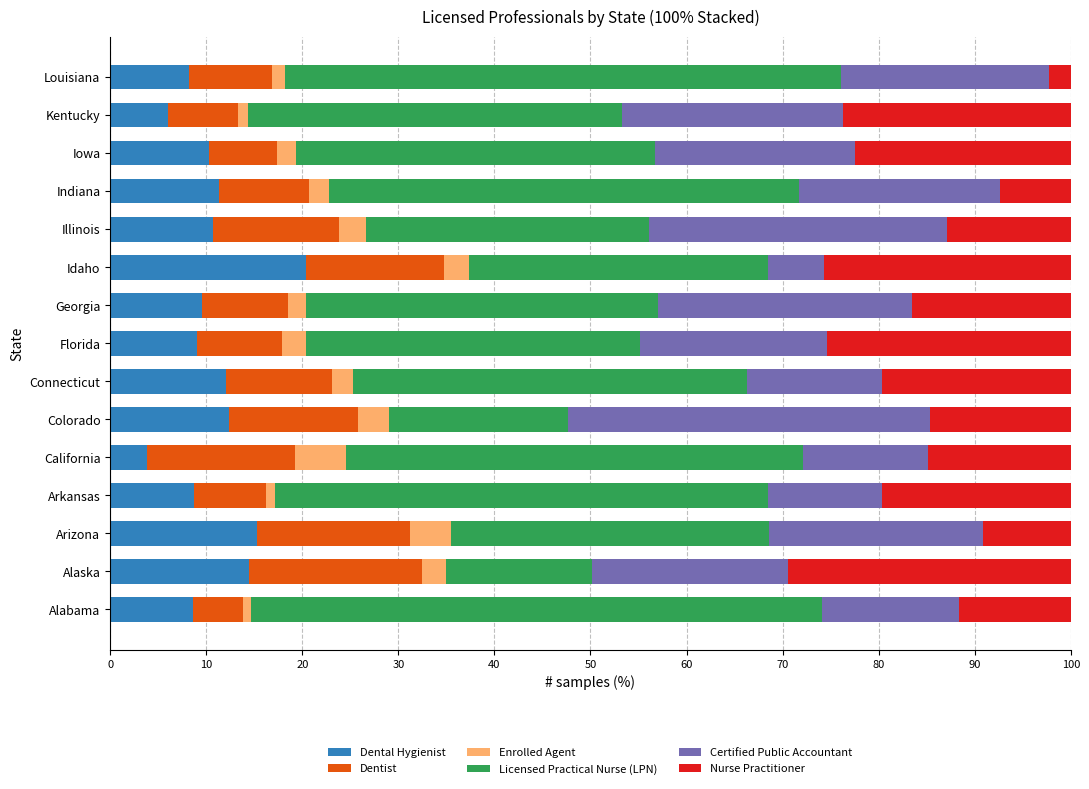

True or false: Dental Hygienist has a value of 11.4 at Indiana.

True